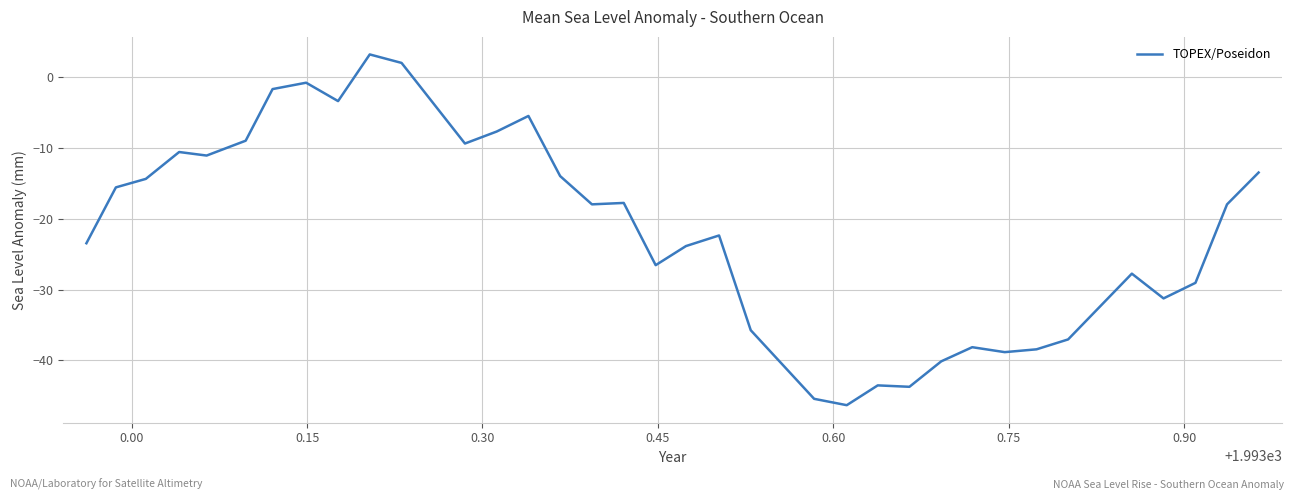

What is the greatest value displayed?

3.3